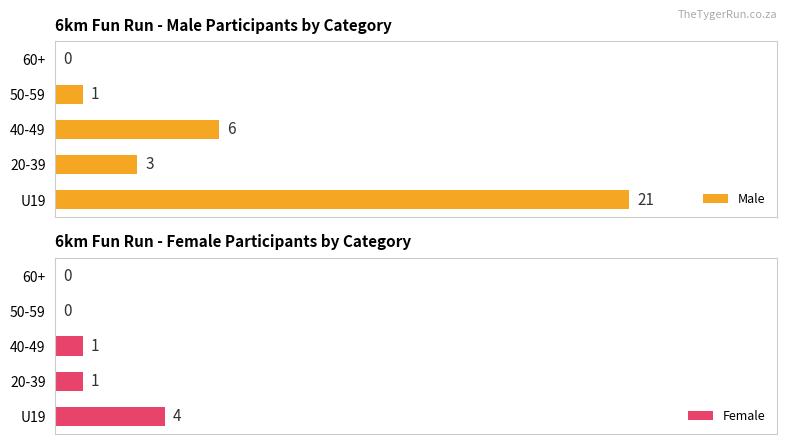

How many groups of bars are there?

5